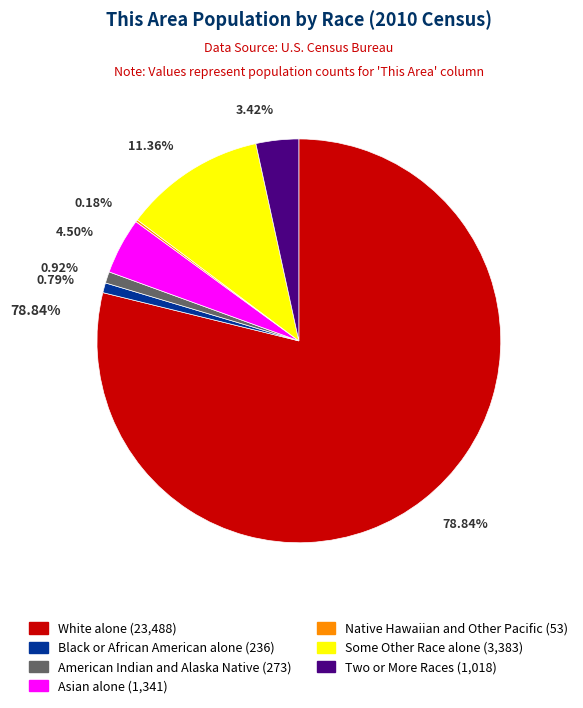

How many segments does this pie chart have?

7